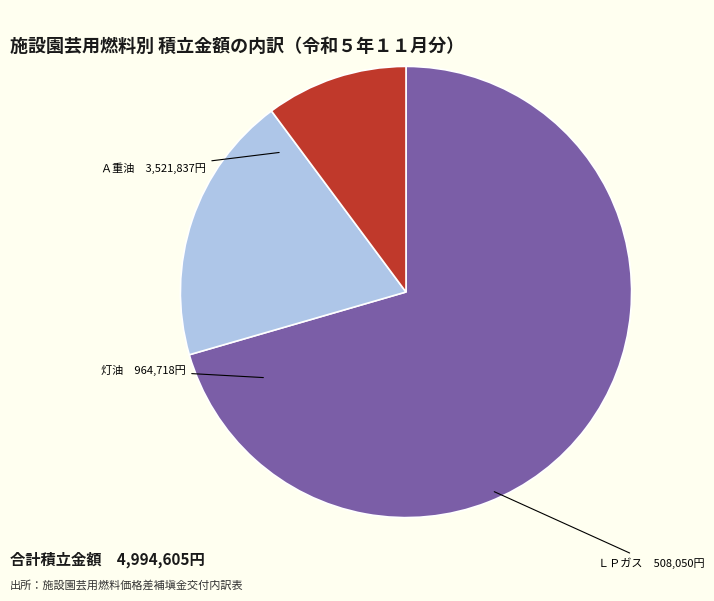

Count the number of slices in the pie.

3